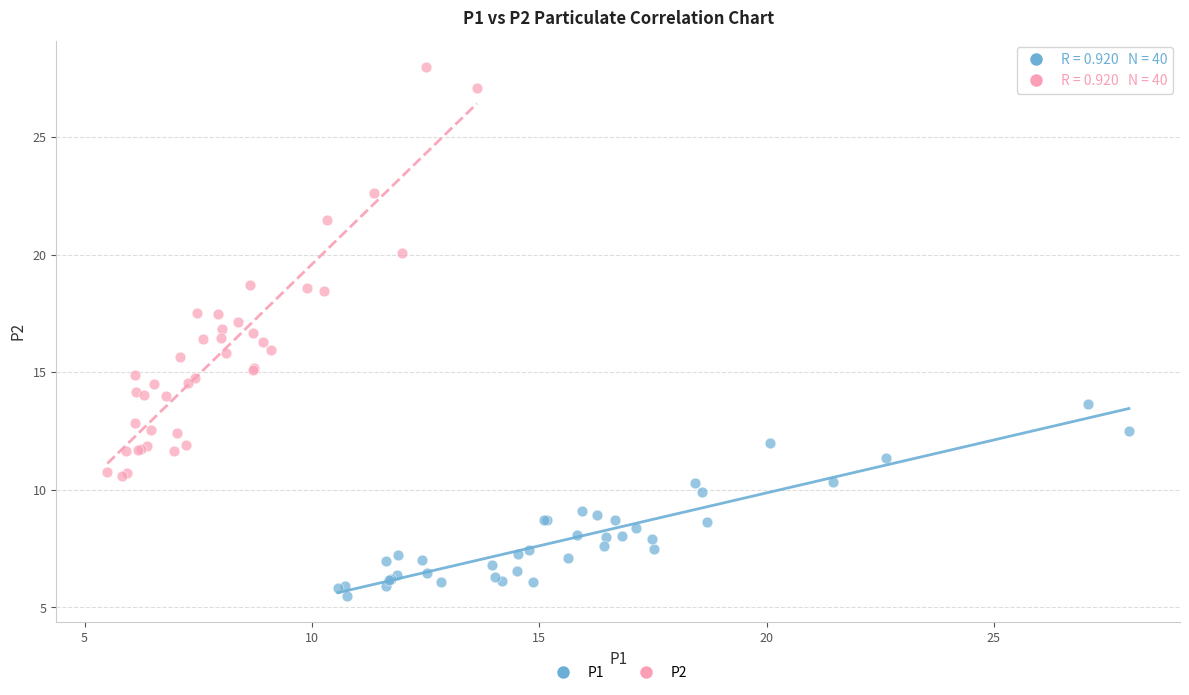

Which series reaches the maximum Y coordinate?

P2